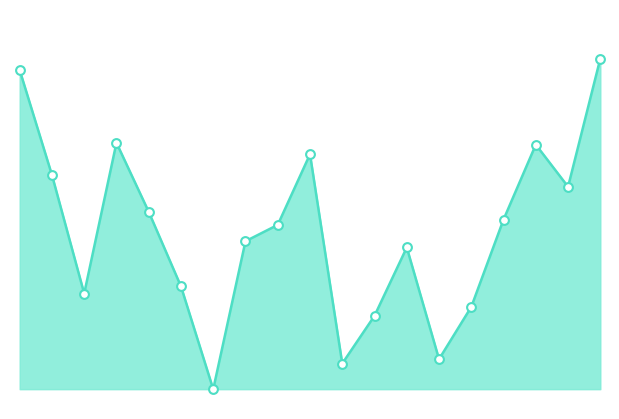

Is this an area chart (filled region under the line)?

Yes